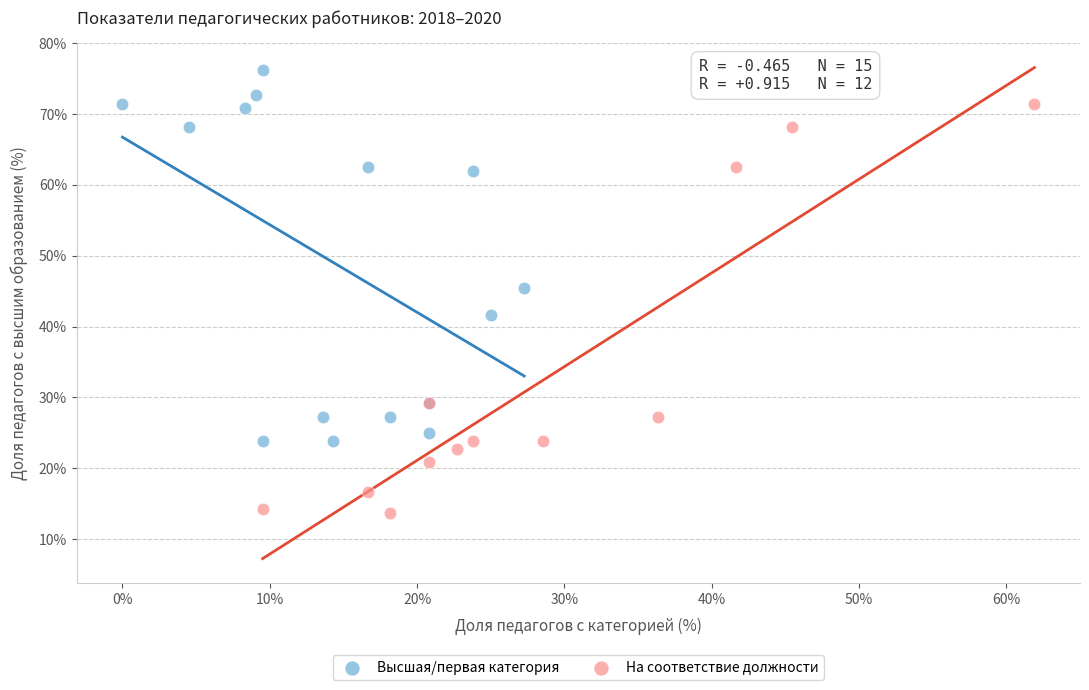

Which series has the largest Y range (max minus min)?

На соответствие должности